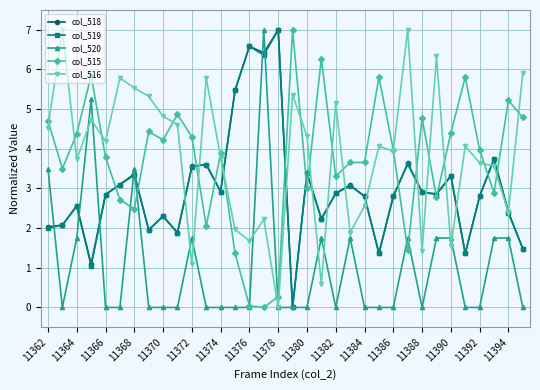

What is the value of the col_518 point at the 16th from the left?

6.4